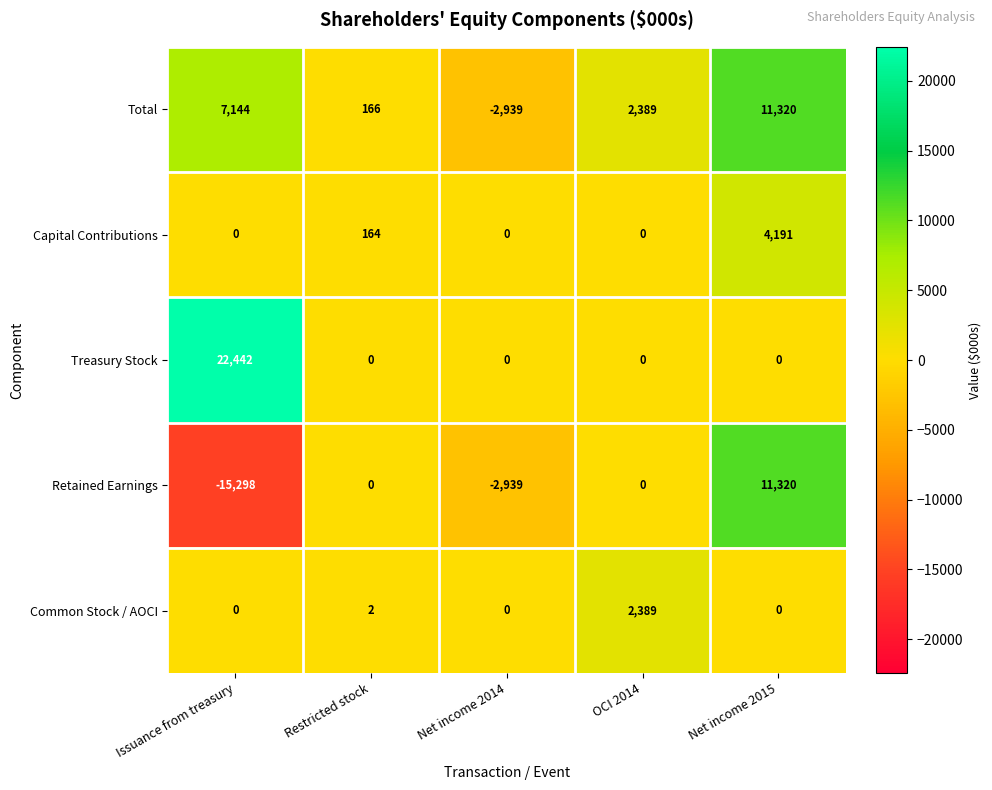

Which series has the largest range (max minus min)?

Retained Earnings